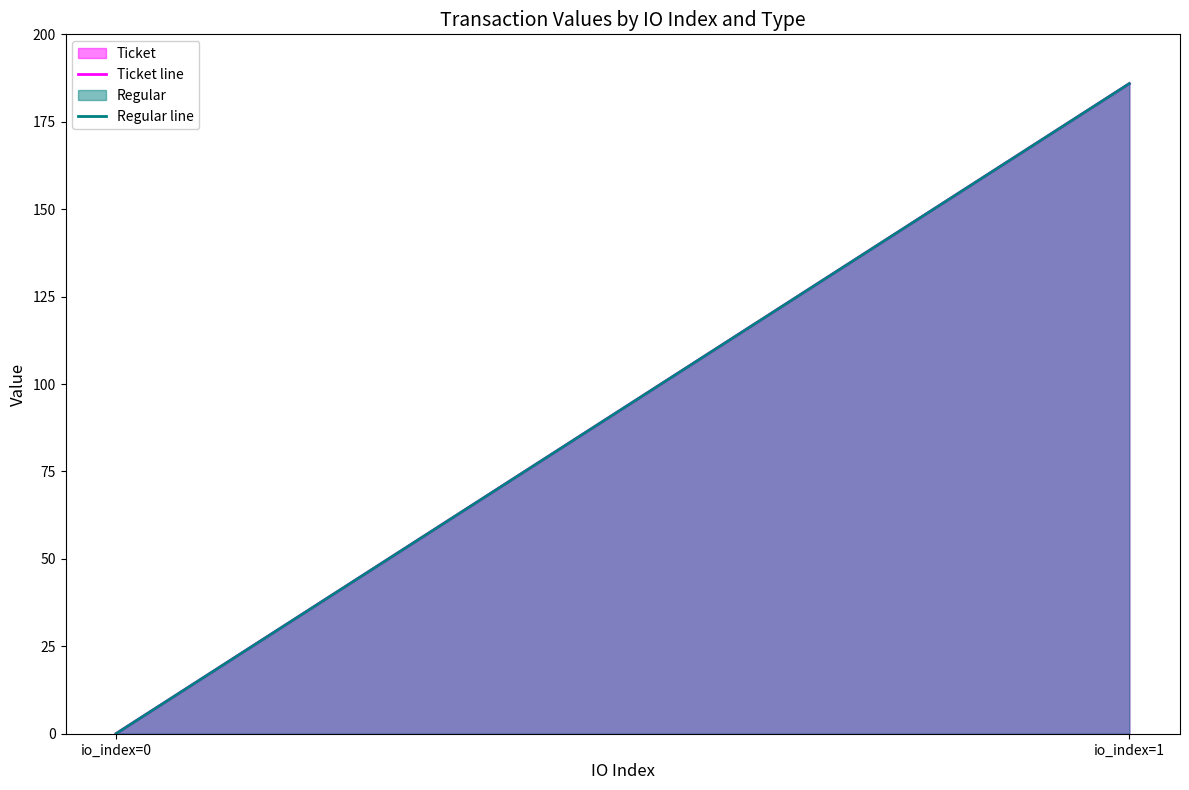

Reading left to right, list all the values displayed in this chart.

Ticket line: io_index=0=0.0	io_index=1=185.9
Regular line: io_index=0=0.0	io_index=1=185.9